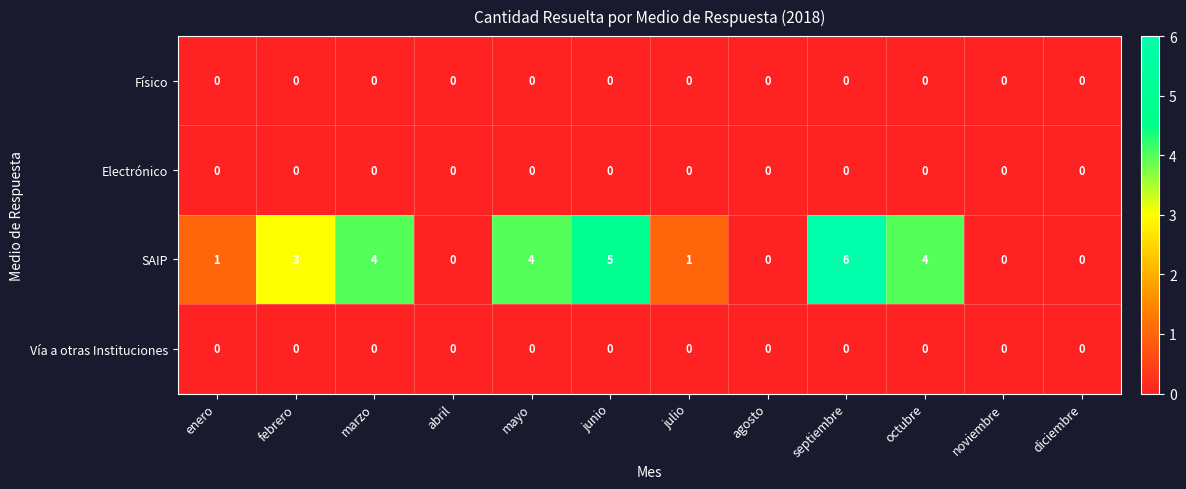

What is the maximum value shown in the chart?

6